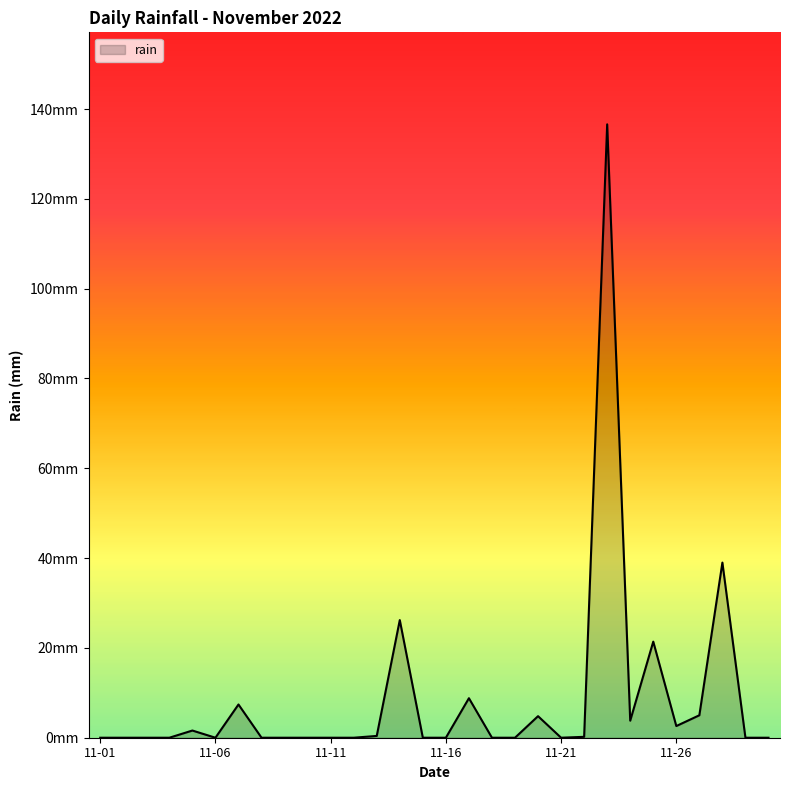

Is this an area chart (filled region under the line)?

Yes